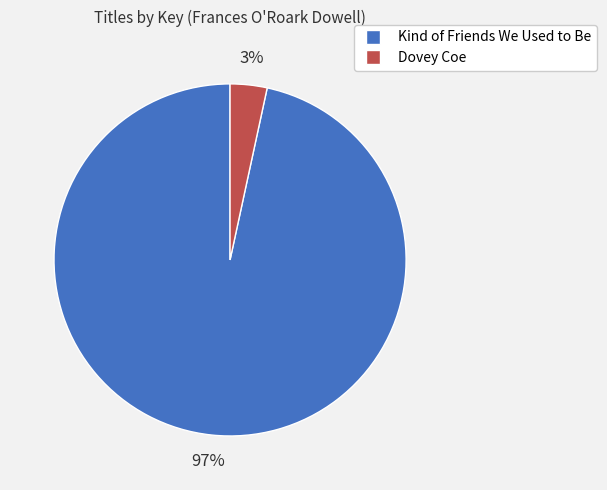

Count the number of slices in the pie.

2